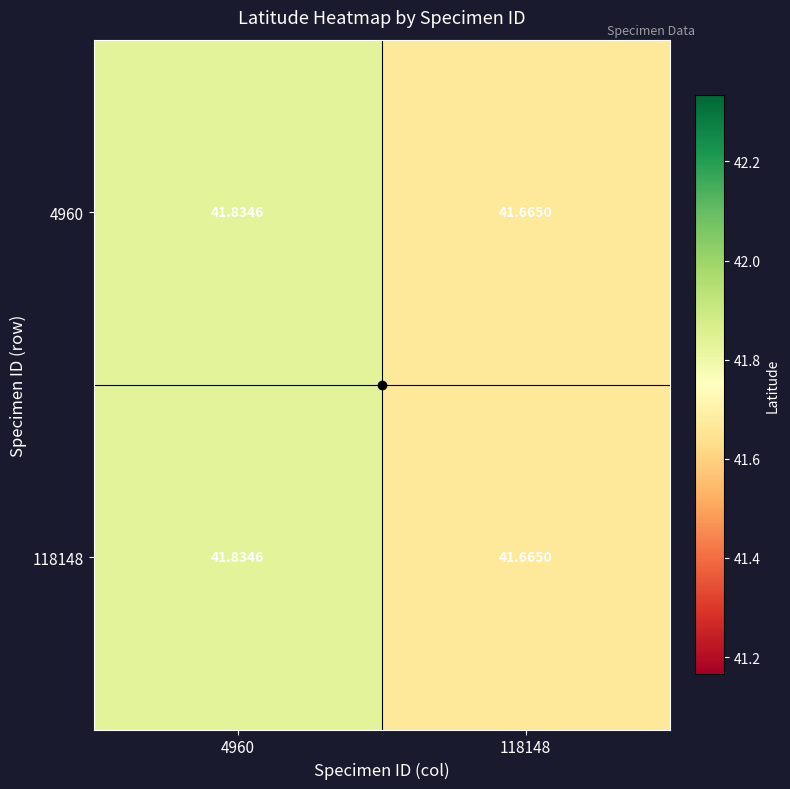

Is the value of 4960 at 4960 greater than the value of 118148 at 118148?

Yes